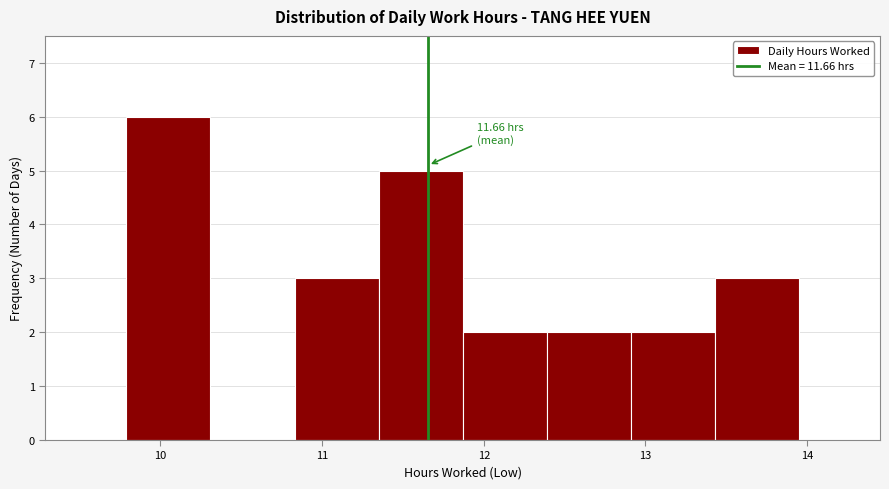

Over which range of the x-axis is the bar tallest?

9.79 to 10.31